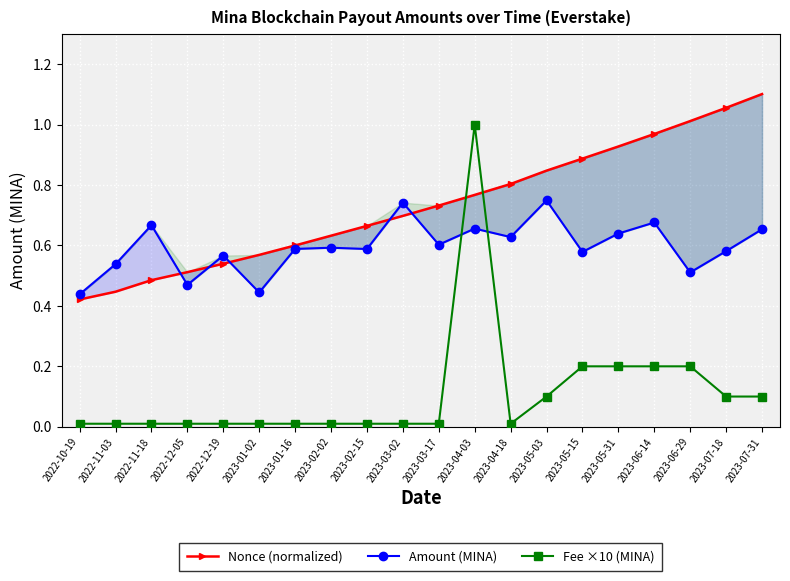

The Fee ×10 (MINA) series shows 0.2 at 2023-05-03. True or false?

False